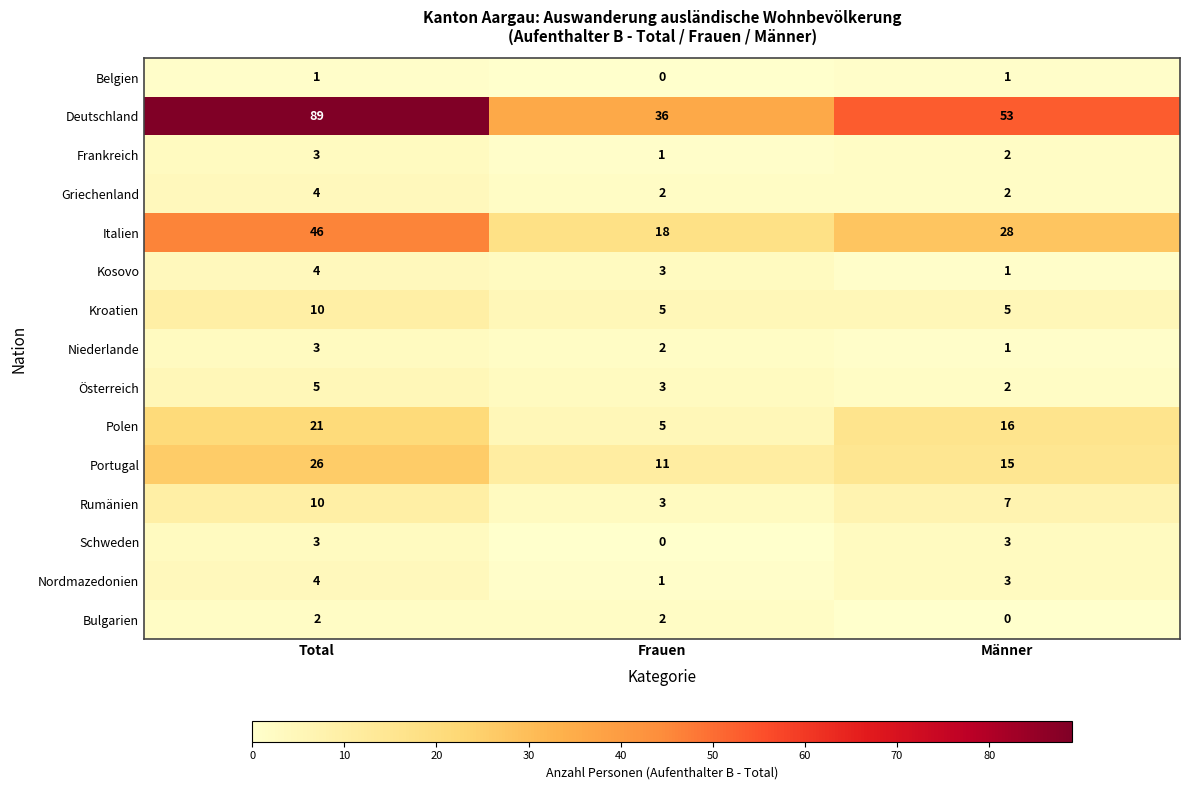

What is the sum of all Kroatien values?

20